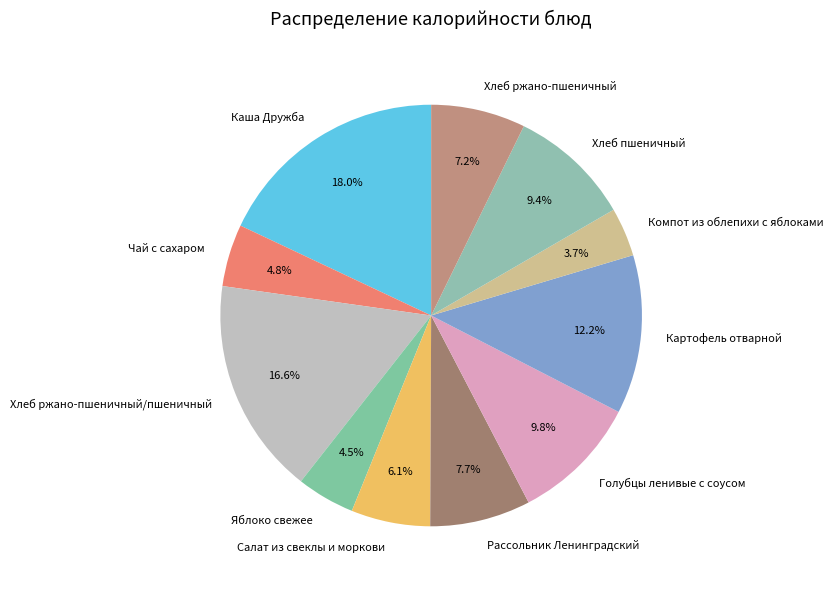

How much of the chart is everything except Чай с сахаром?

95.2%